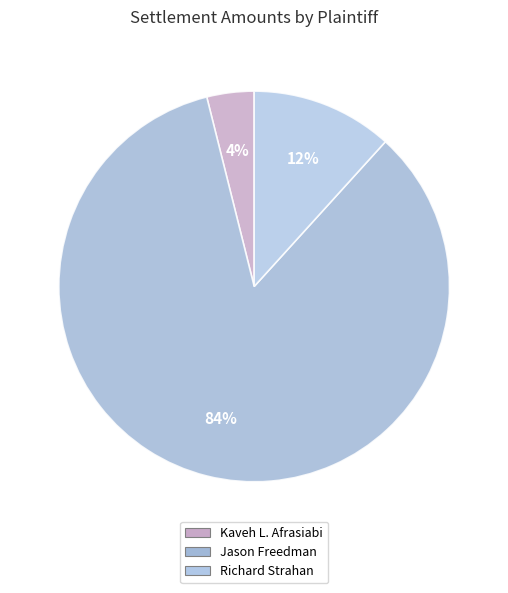

Does Jason Freedman represent more than half of the total?

Yes